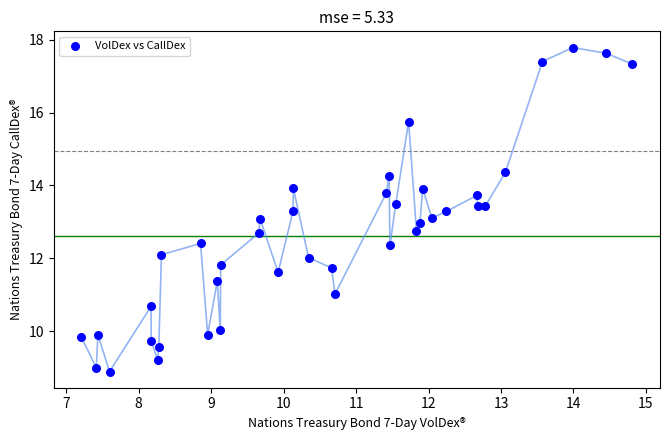

What is the range of X values (max minus min)?

7.6